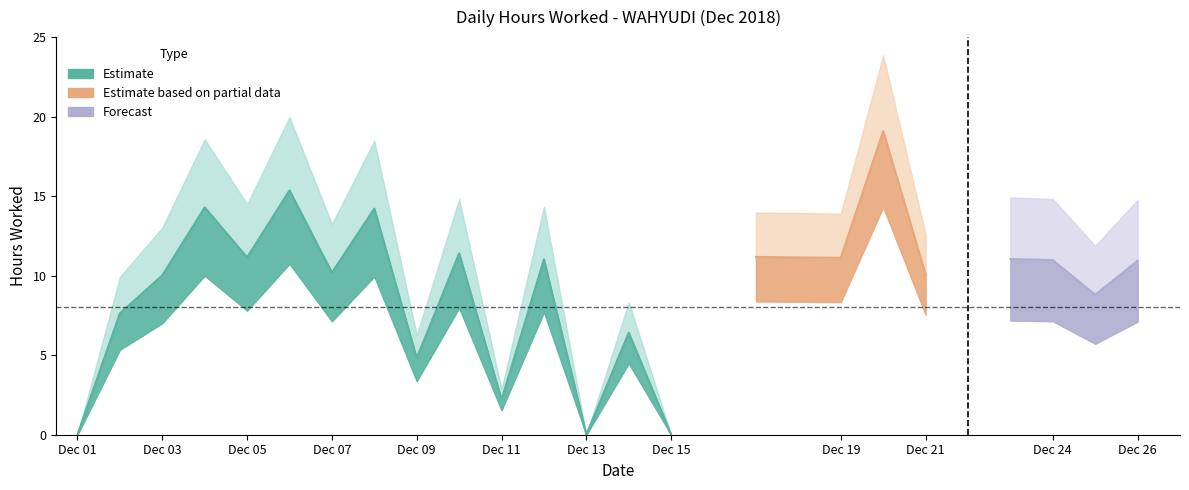

Where is the first local minimum?

5